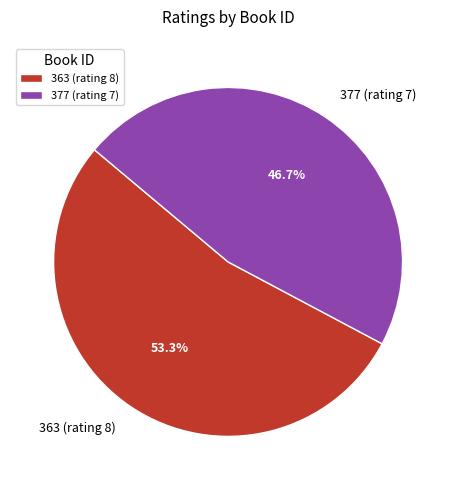

What is the total percentage of 377 (rating 7) and 363 (rating 8)?

100.0%